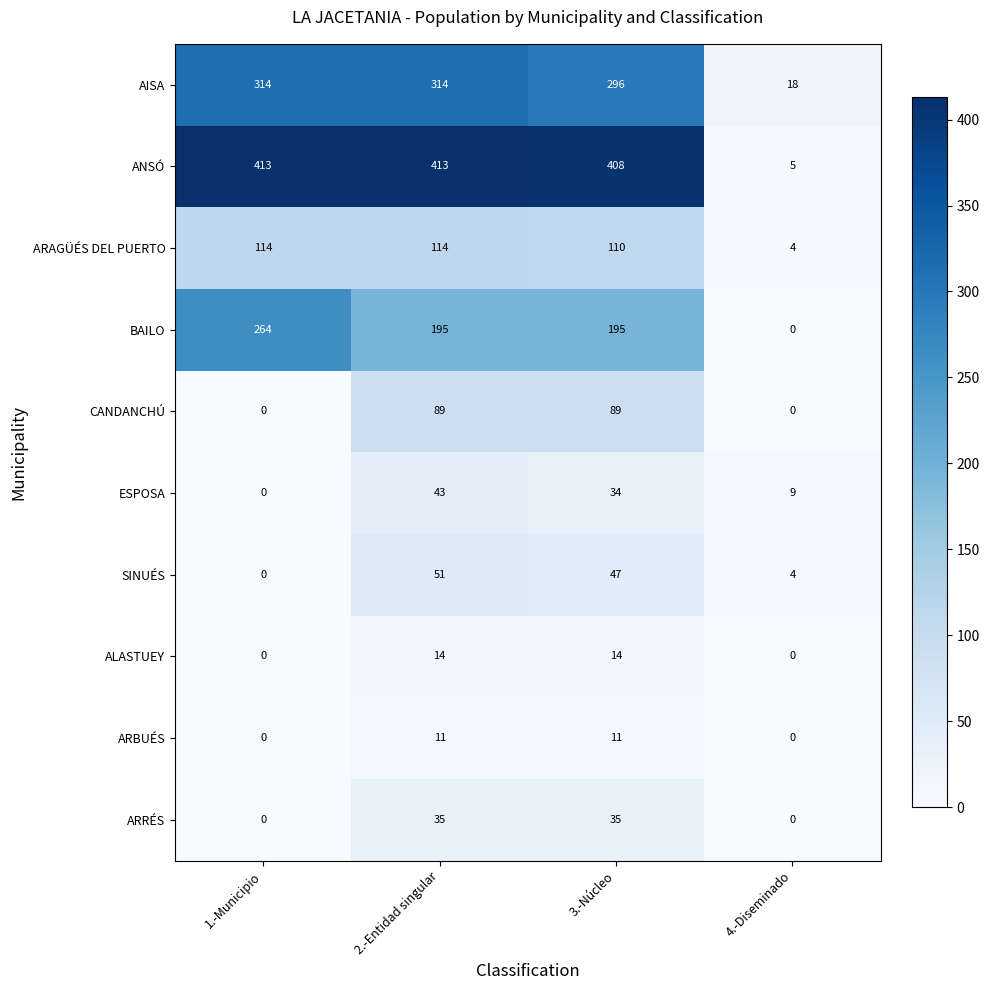

Rank the series by their maximum value, from highest to lowest.

ANSÓ, AISA, BAILO, ARAGÜÉS DEL PUERTO, CANDANCHÚ, SINUÉS, ESPOSA, ARRÉS, ALASTUEY, ARBUÉS